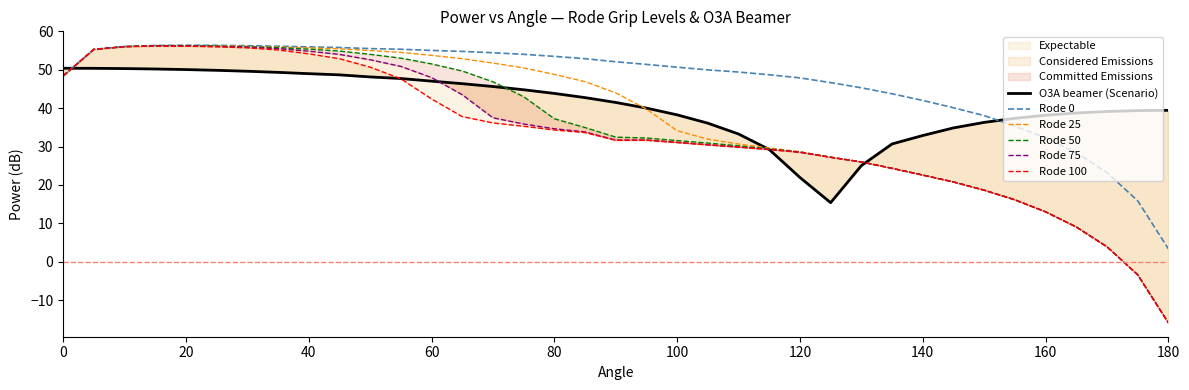

The Rode 0 series shows 81.0 at 120. True or false?

False